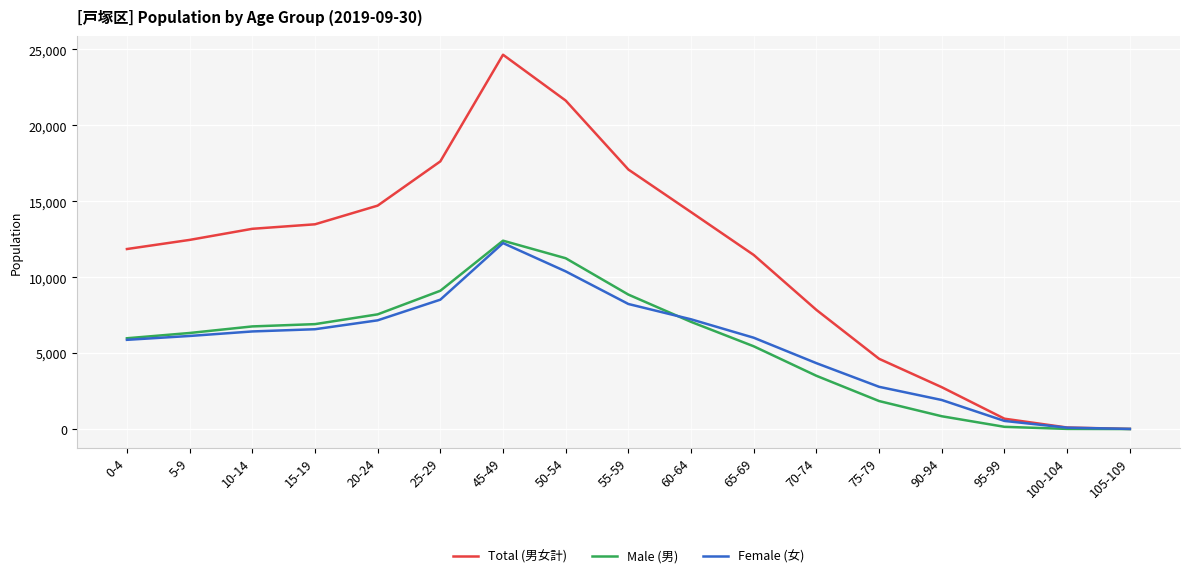

The value of Total (男女計) at 55-59 is 25989. True or false?

False